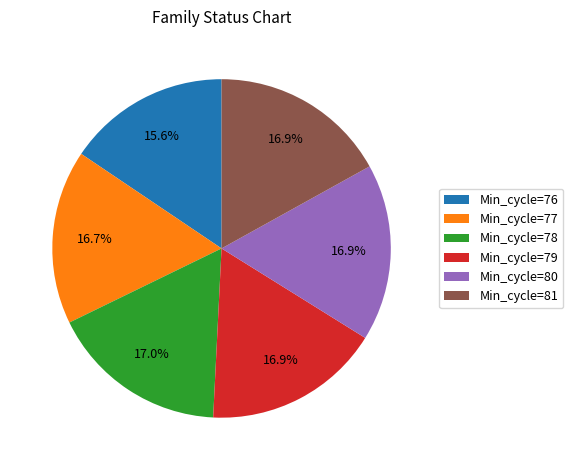

How many segments does this pie chart have?

6